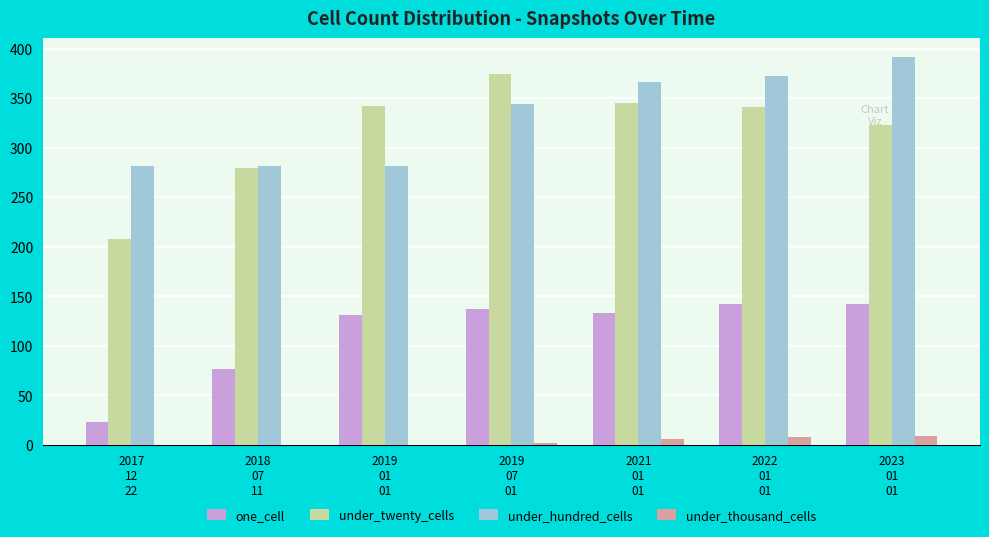

Which series changed the most between 2017
12
22 and 2019
01
01?

under_twenty_cells